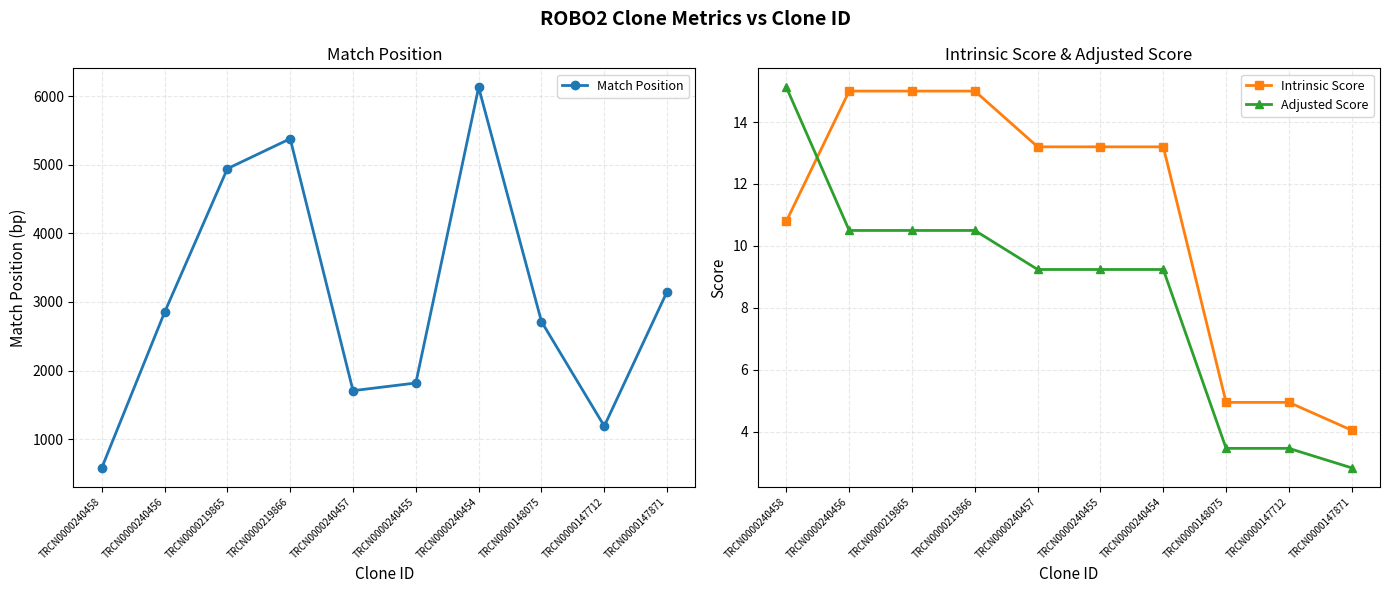

How many values in the Match Position series are below 2849?

5